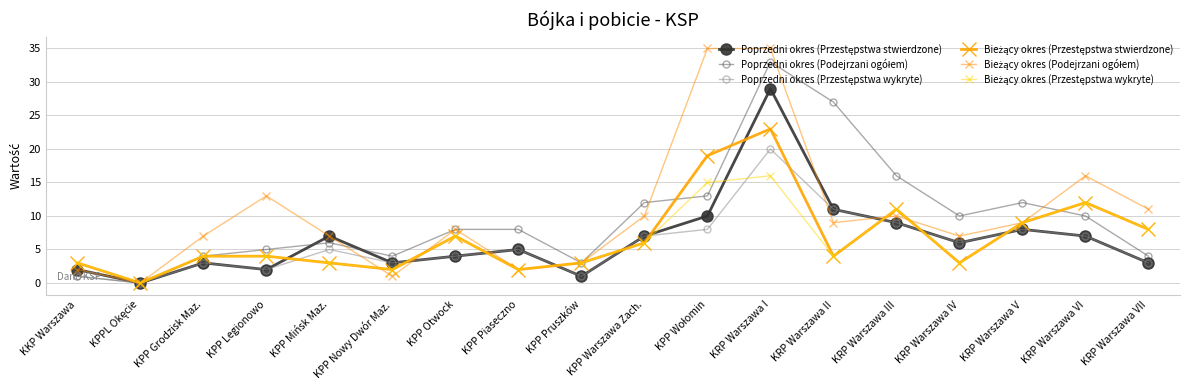

What is the difference between the second highest and minimum values in the Bieżący okres (Przestępstwa stwierdzone) series?

19